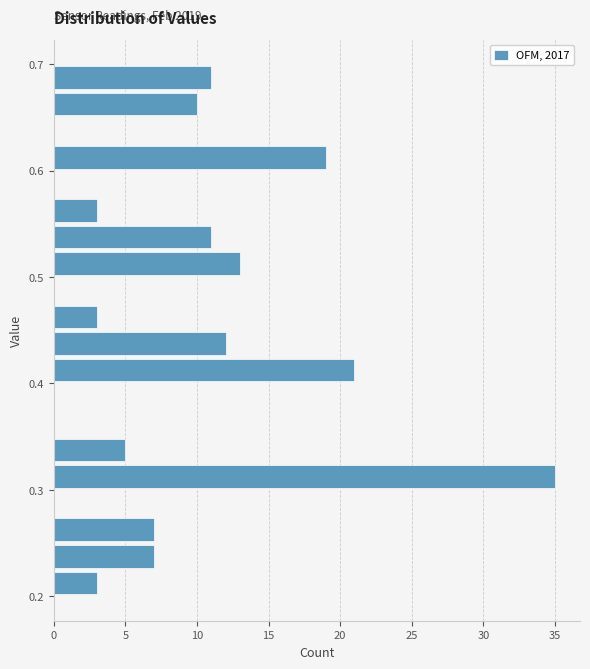

Around what value on the y-axis is the longest bar? Give the approximate position of its centre, as read against the axis.

0.31